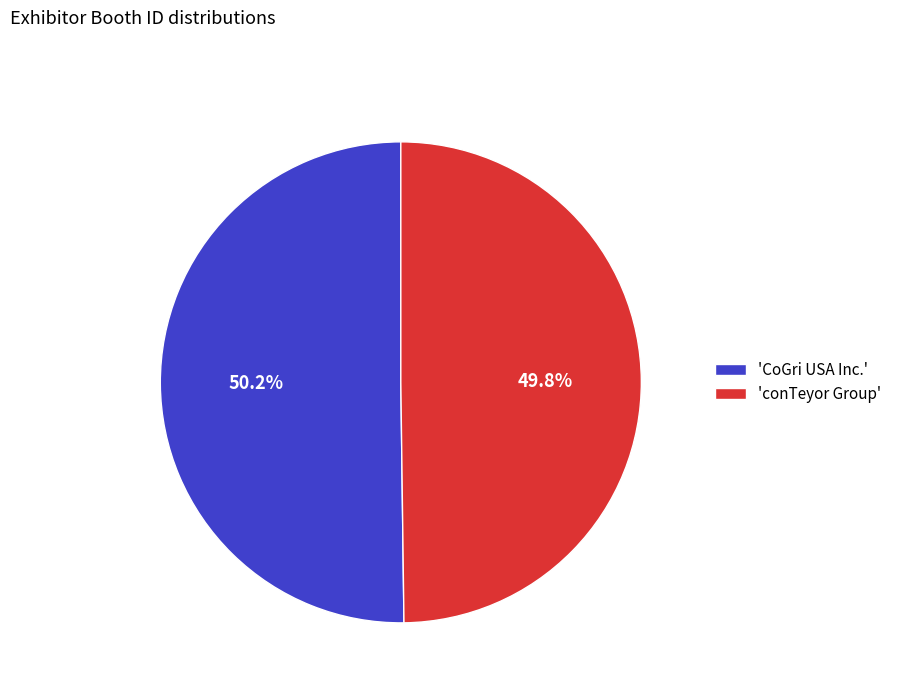

Does any single category account for the majority?

Yes